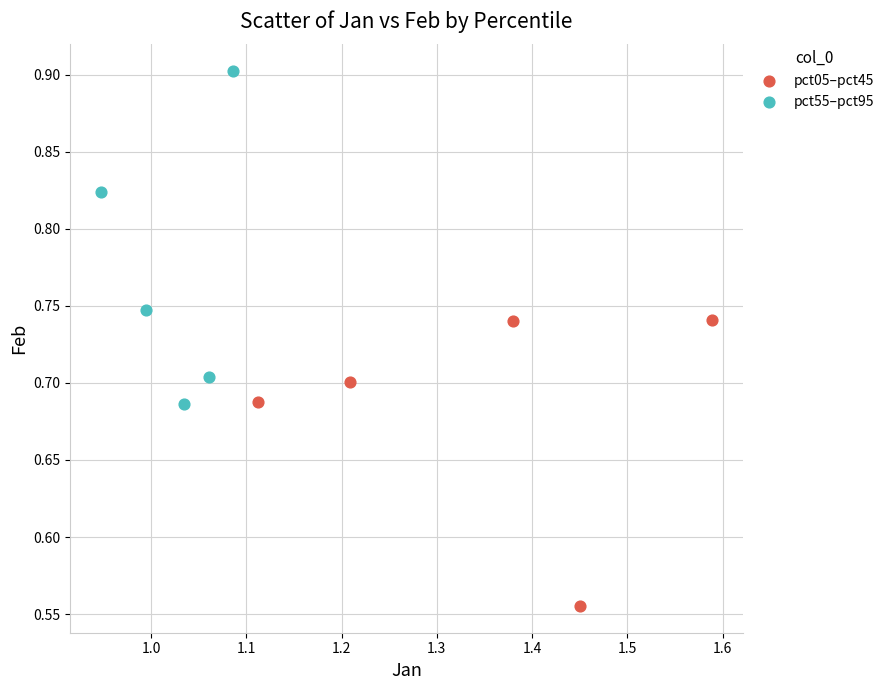

Which series contains the highest Y value?

pct55–pct95